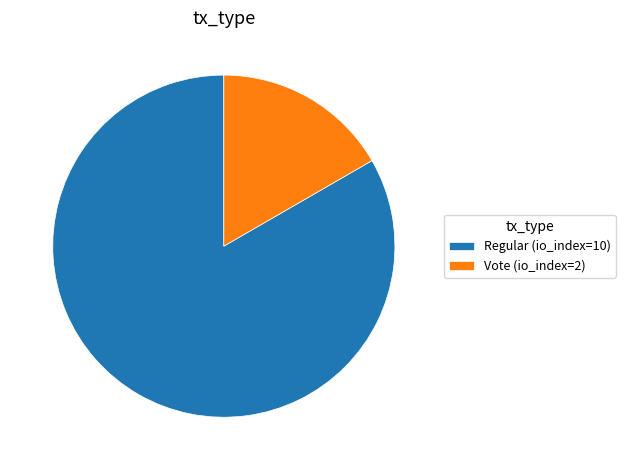

Is Vote (io_index=2) the majority of the pie?

No